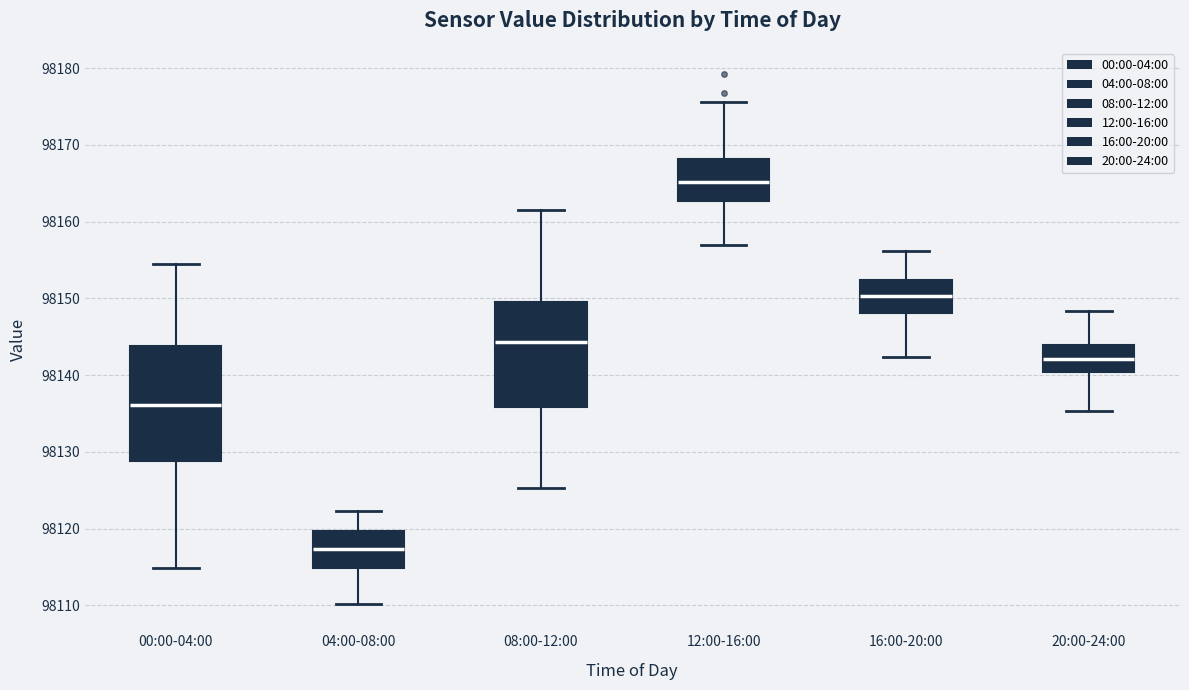

Which box has the highest median line?

12:00-16:00